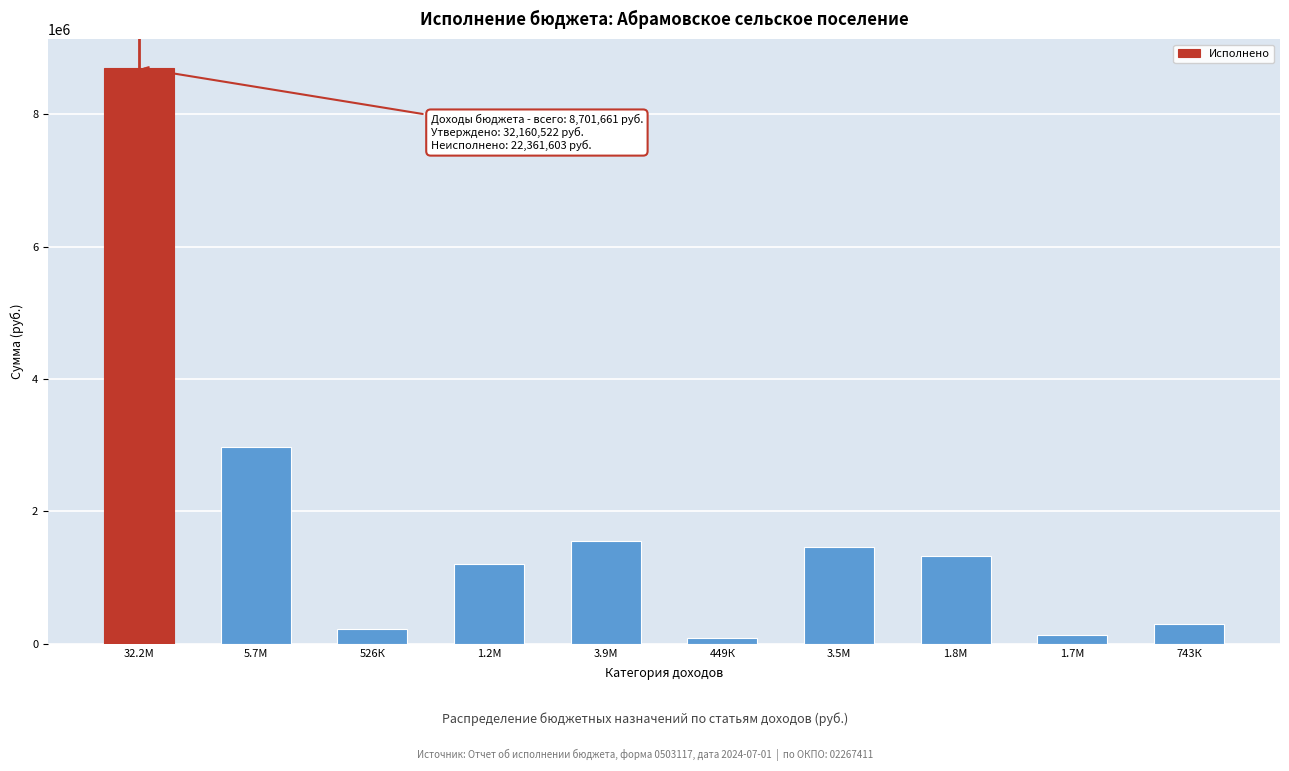

Which has a higher value, 743К or 5.7М?

5.7М